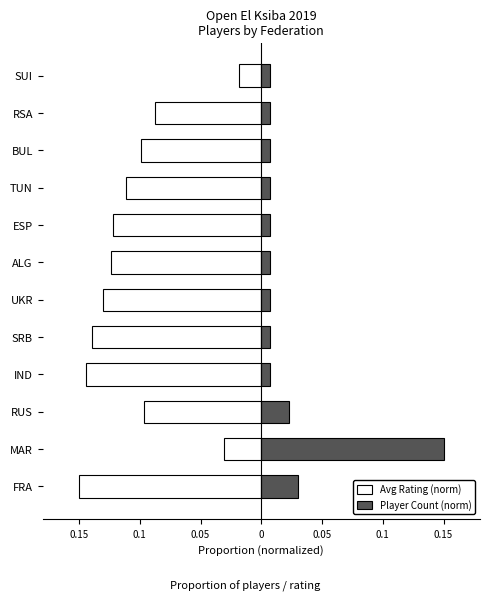

Does the chart contain stacked bars?

No